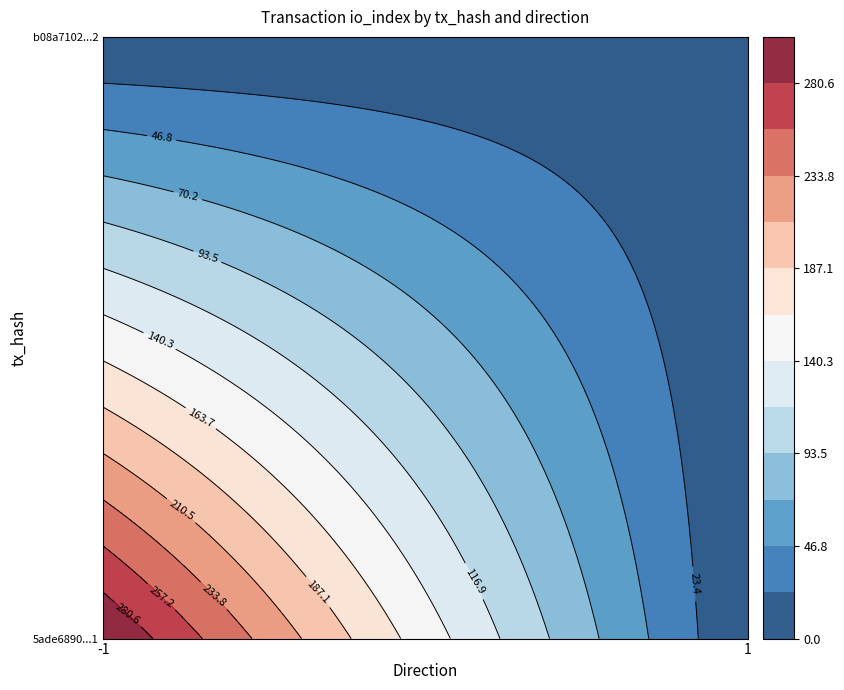

What is the difference between the b08a7102c16451c15ab25eb61ddb5f82f3b5f52 values at io_index and direction?

4